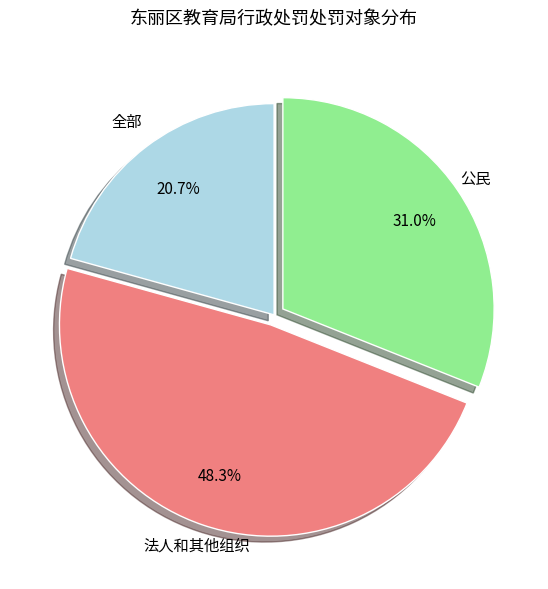

Is there a majority slice in this chart?

No